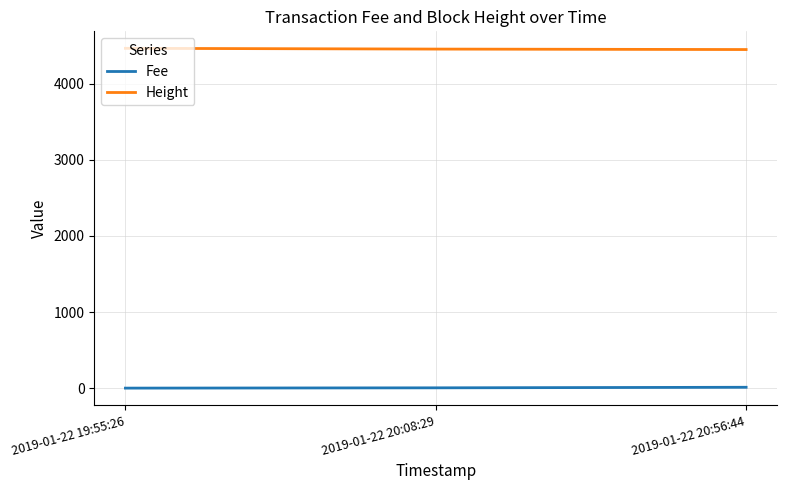

Count the number of categories in the chart.

3